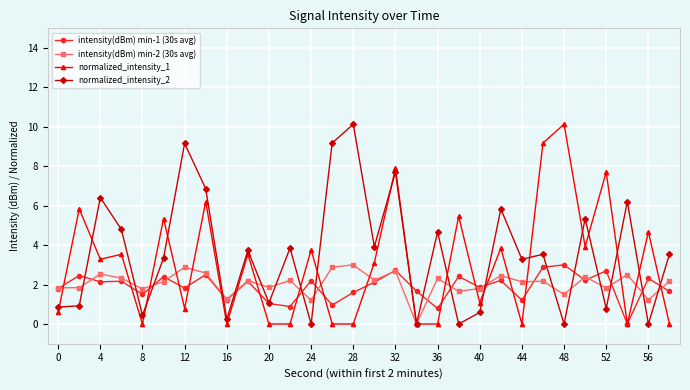

What is the value of the normalized_intensity_1 point at the 21st from the left?

1.1